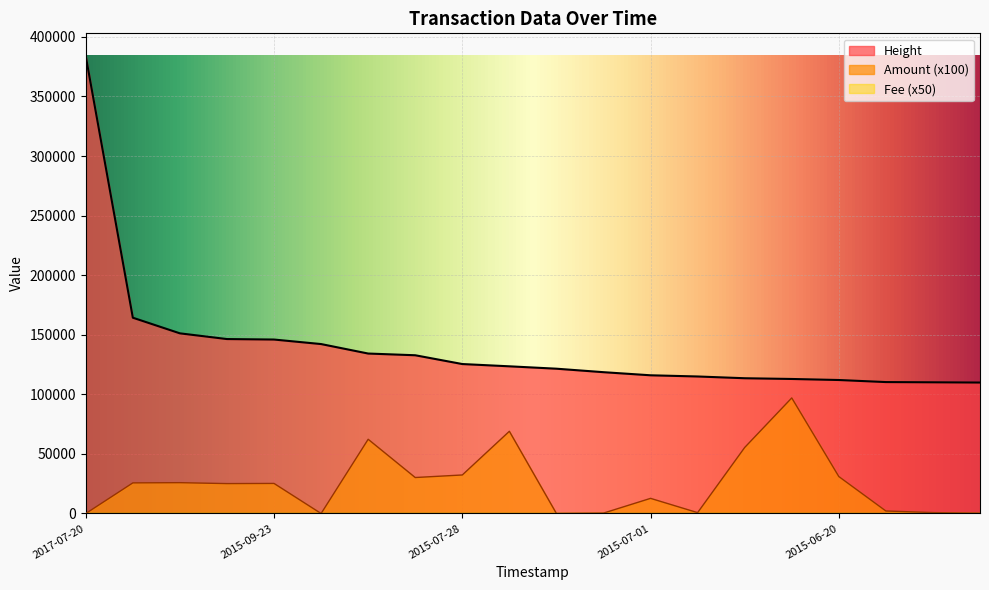

What is the total value across all series at 2015-09-24?

171504.0